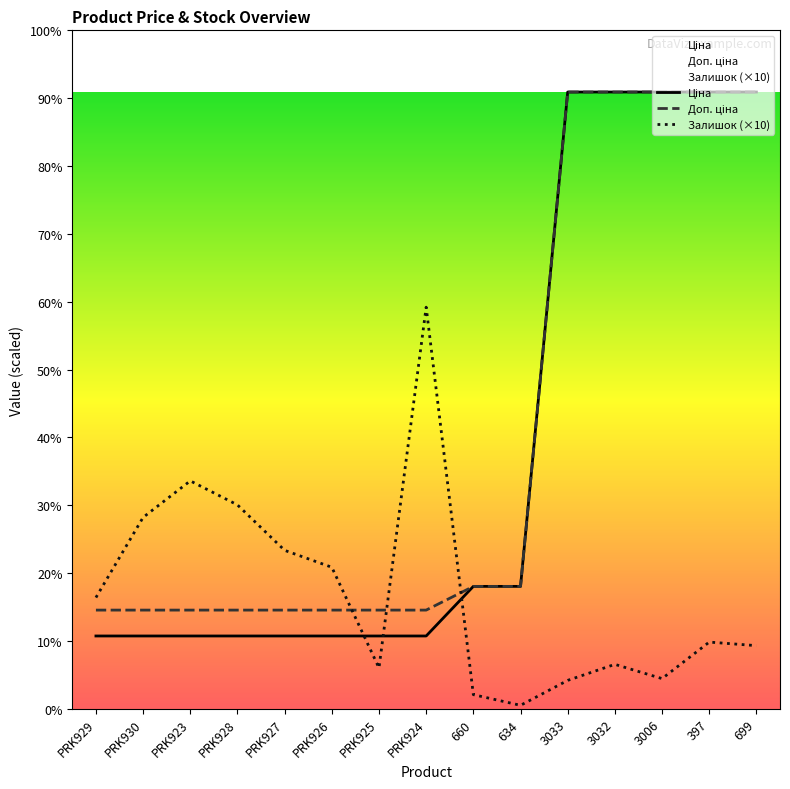

What is the label of the 2nd point from the right?

397